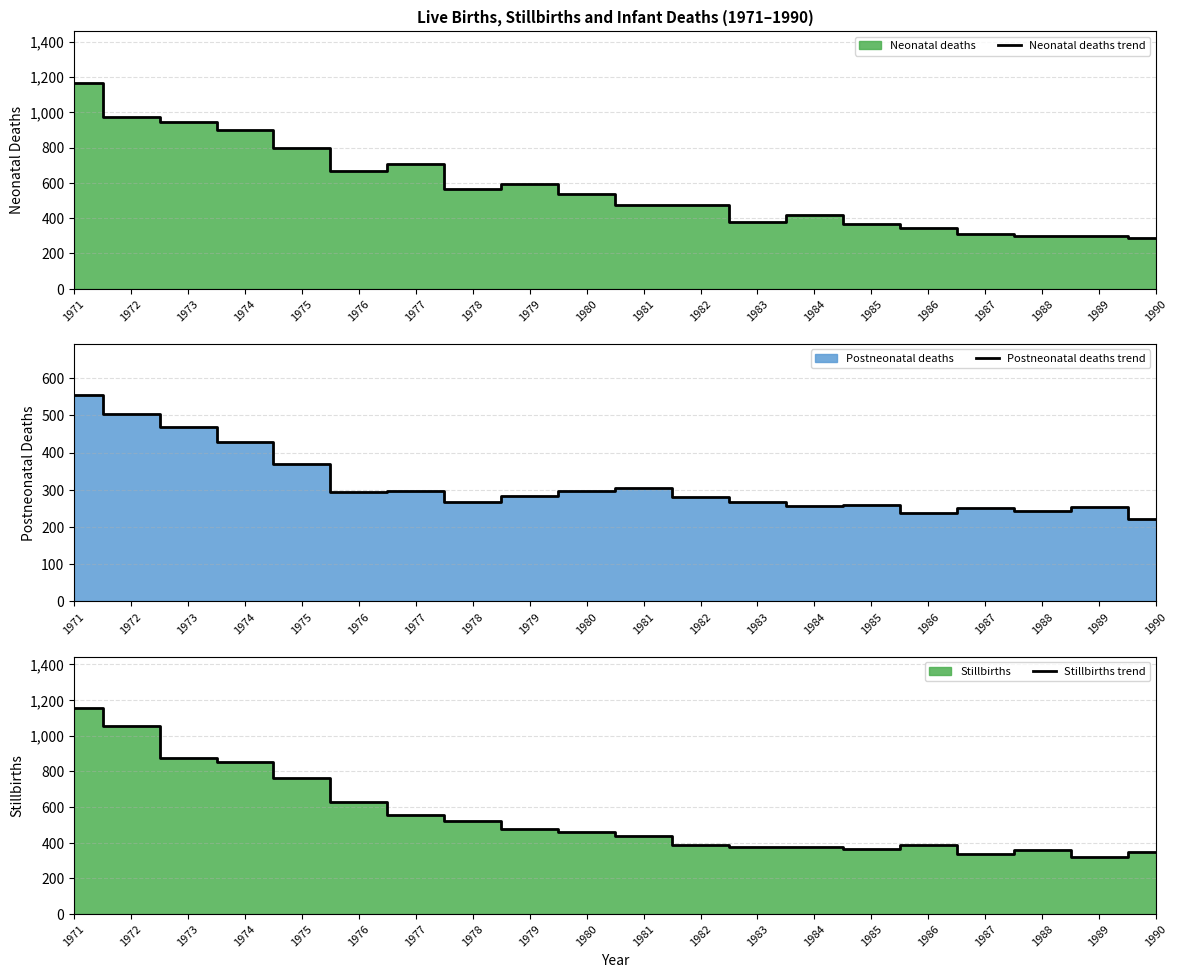

Where does the Postneonatal deaths trend series first go above 284?

1971